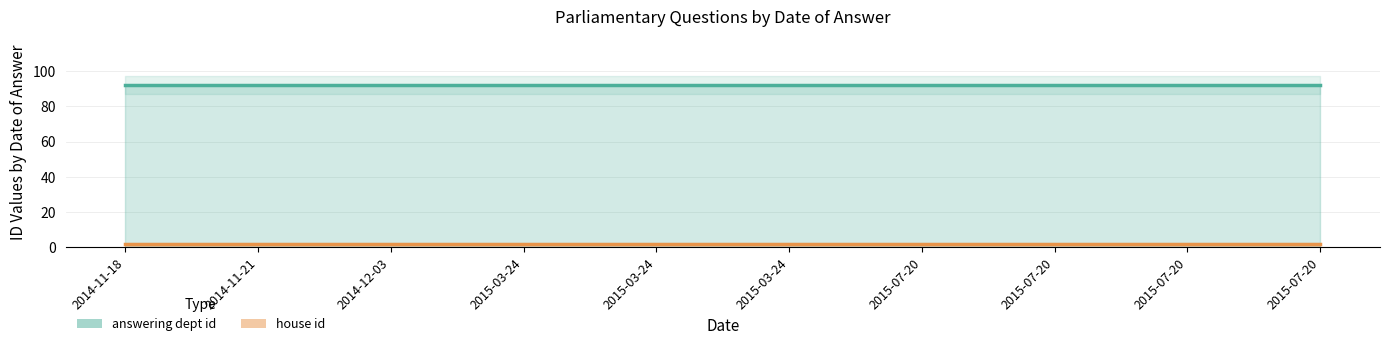

At which category is the sum across all series the highest?

2014-11-18